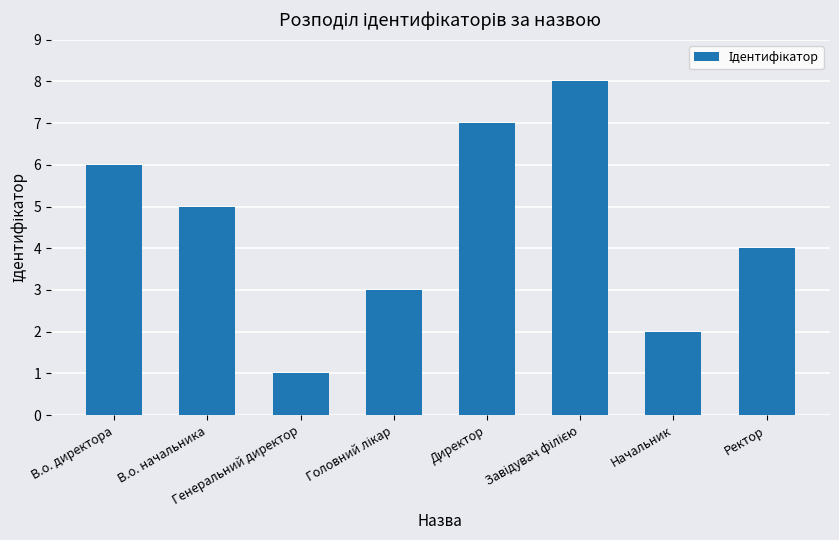

Between В.о. директора and В.о. начальника, which is larger?

В.о. директора